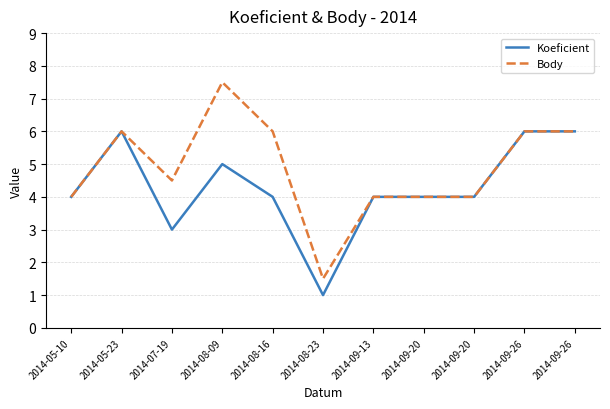

What is the average value of the Body series?

4.9